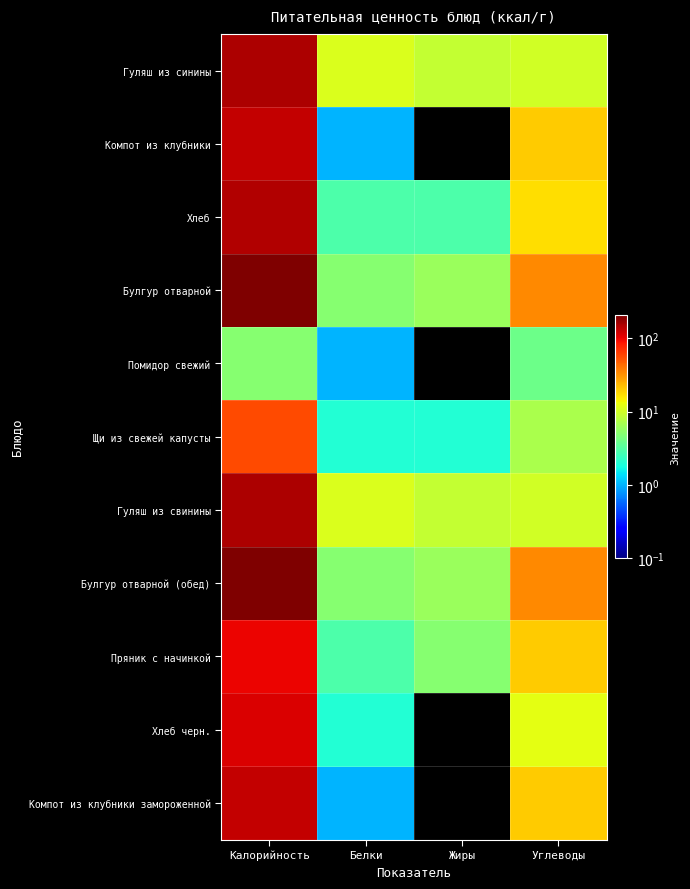

At how many categories does at least one series exceed 124?

1